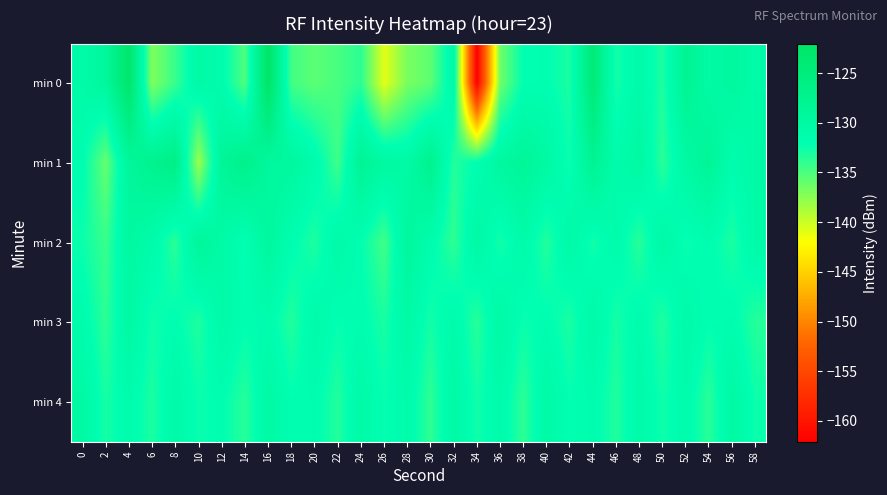

At which category is the sum across all series the highest?

16